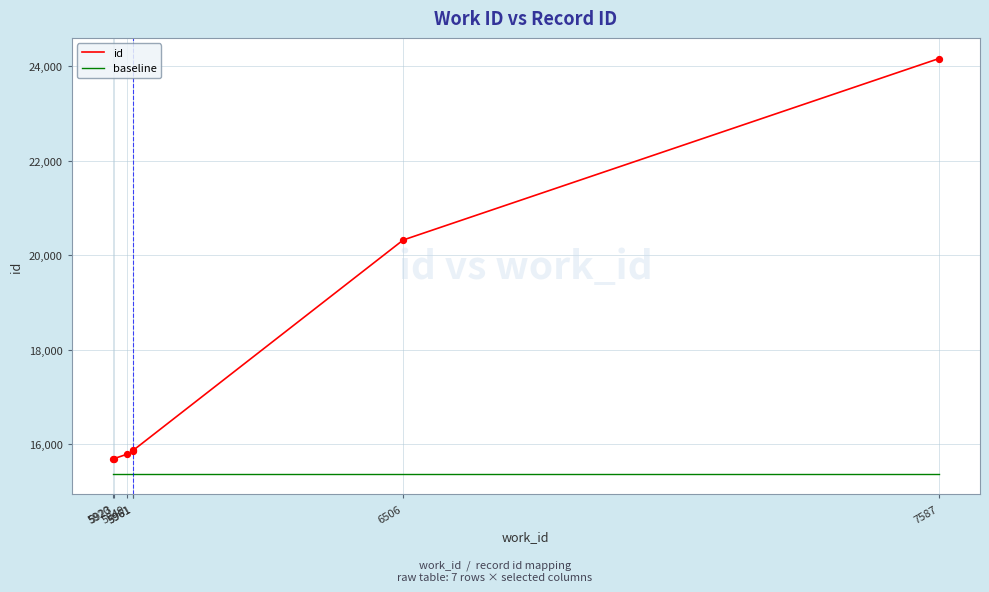

Is the value of baseline at 7587 greater than the value of id at 5923?

No